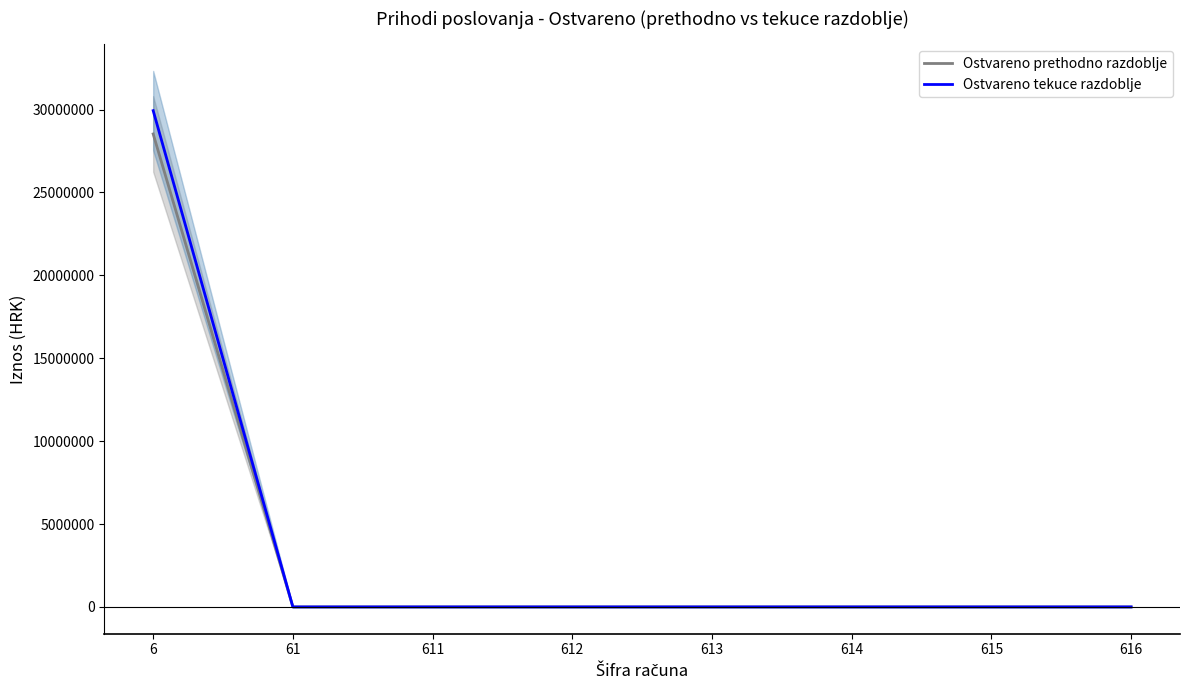

List the series in order of their overall mean, lowest first.

Ostvareno prethodno razdoblje, Ostvareno tekuce razdoblje